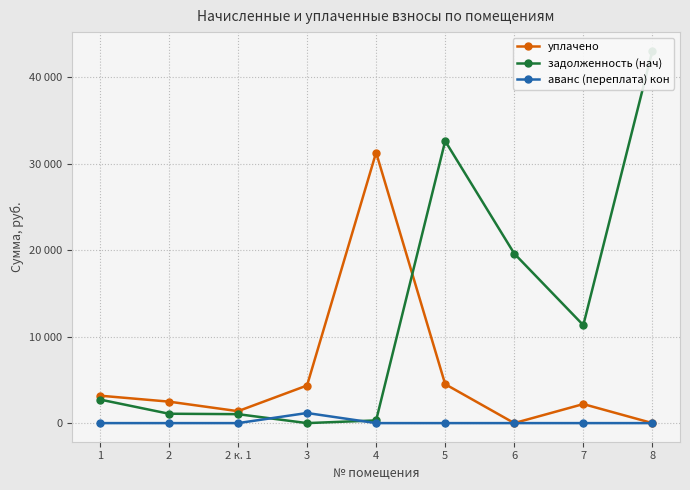

What is the sum of all уплачено values?

49354.6